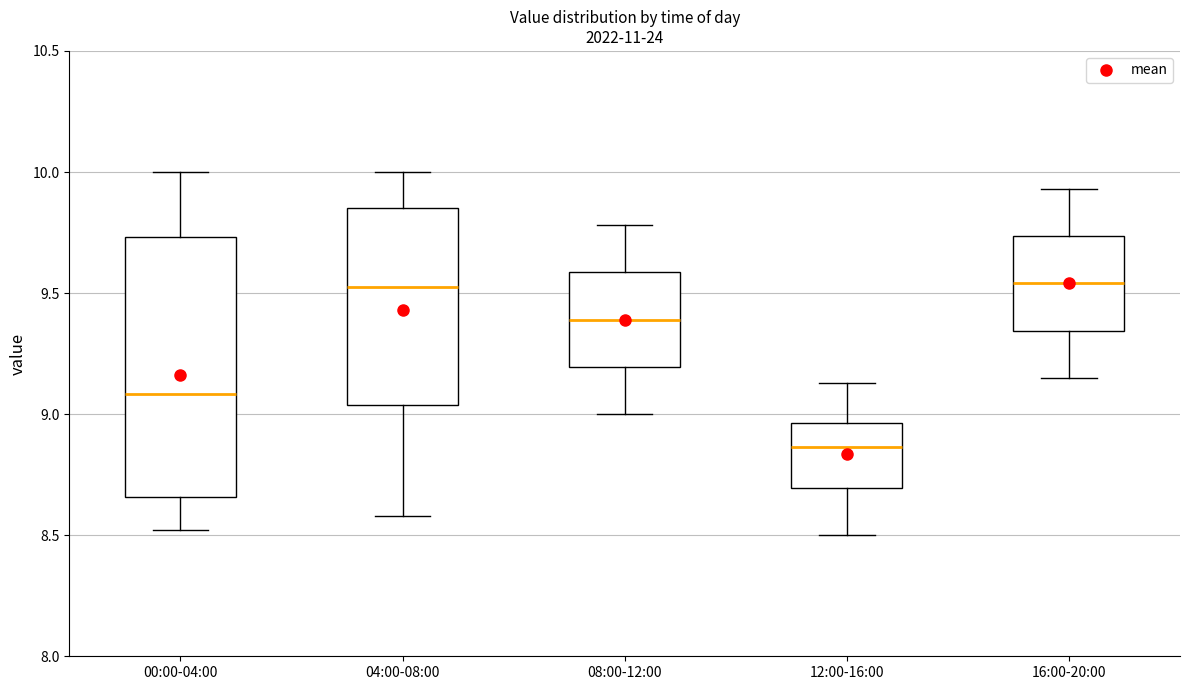

Reading left to right, transcribe this box plot: for each box, give where its median line is, the range the box spans, and where its two whiskers end, as read against the y-axis. The values are not printed on the chart, so give them approximately, as read against the axis.

00:00-04:00: median 9.10, box 8.65 to 9.75, whiskers 8.50 to 10.00
04:00-08:00: median 9.55, box 9.05 to 9.85, whiskers 8.60 to 10.00
08:00-12:00: median 9.40, box 9.20 to 9.60, whiskers 9.00 to 9.80
12:00-16:00: median 8.85, box 8.70 to 8.95, whiskers 8.50 to 9.15
16:00-20:00: median 9.55, box 9.35 to 9.75, whiskers 9.15 to 9.95